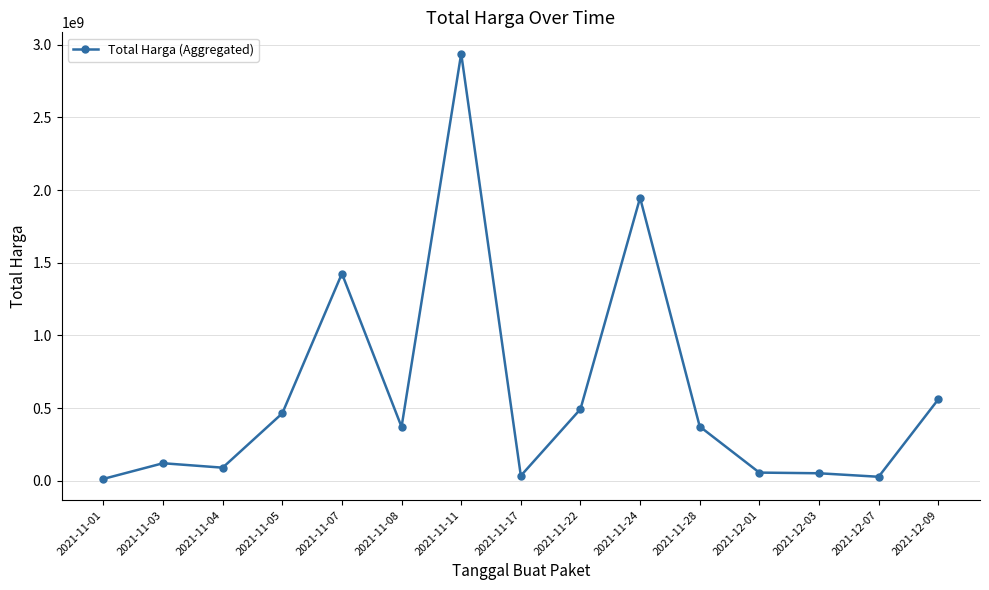

How many distinct data groups are displayed?

1